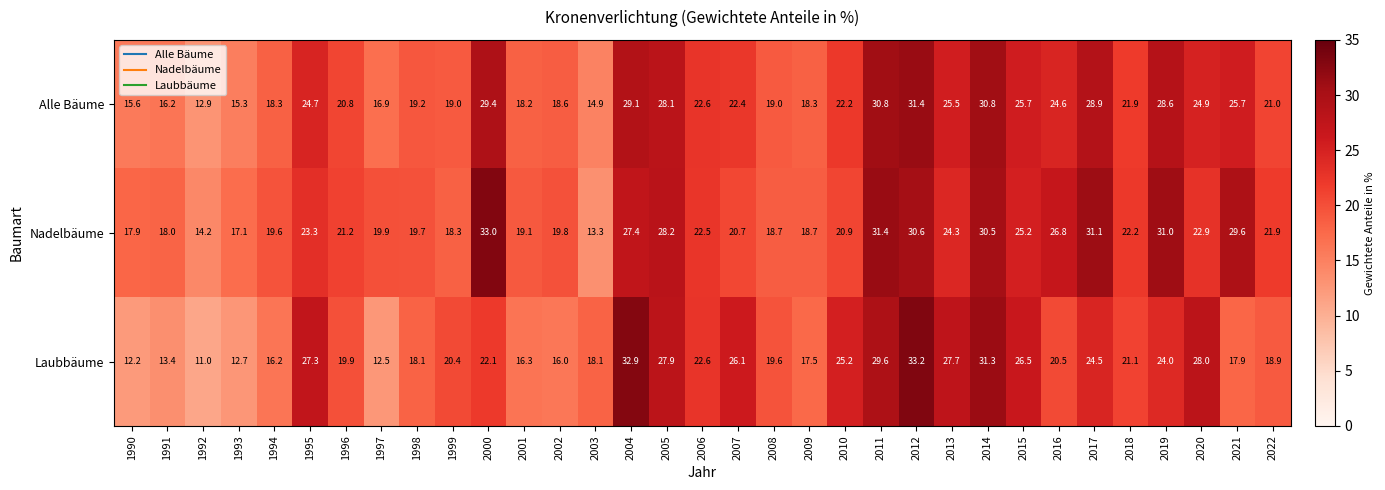

At 1993, list the series in order from largest to smallest.

Nadelbäume, Alle Bäume, Laubbäume